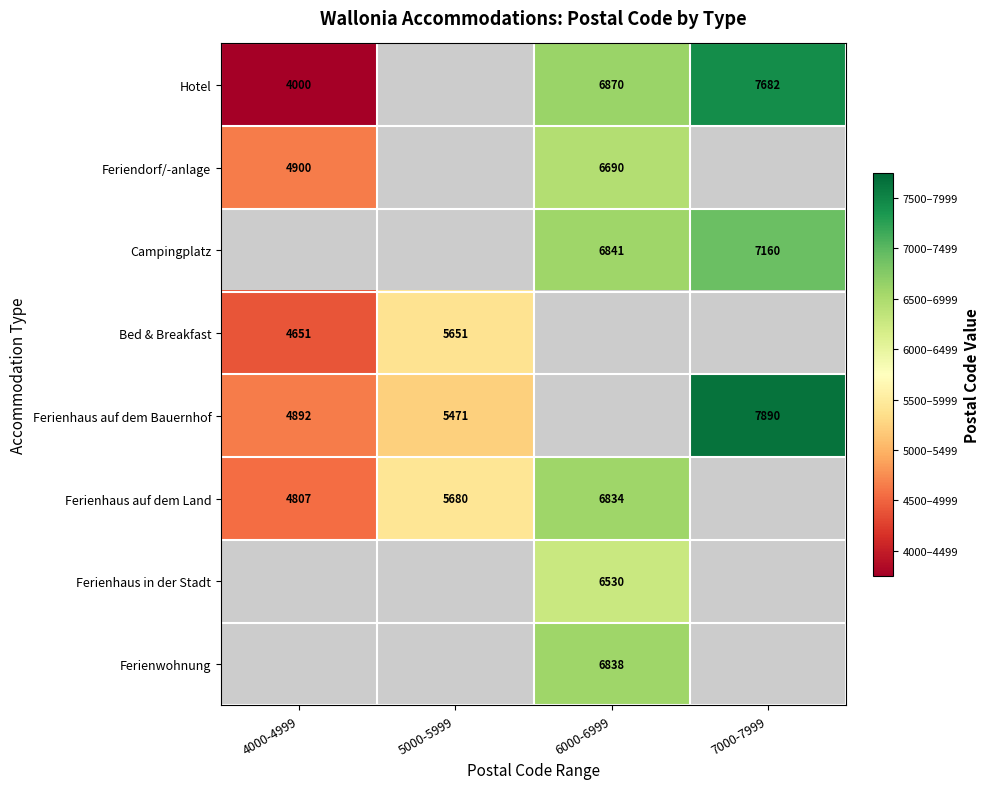

What is the sum of the Ferienhaus auf dem Land values at 4000-4999 and 5000-5999?

10487